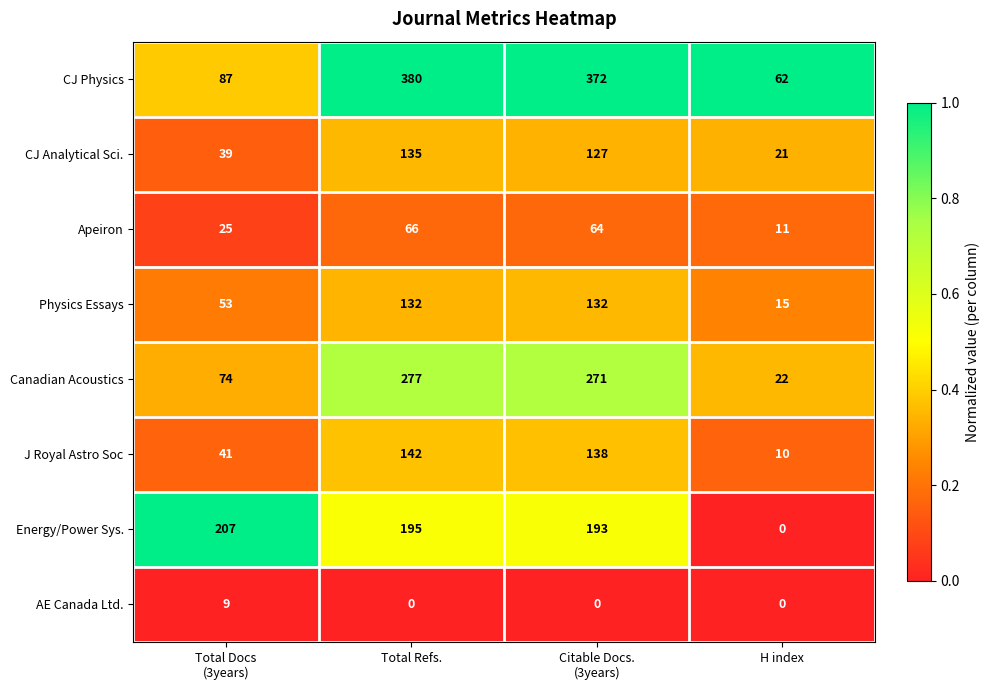

Which series has the largest total across all categories?

CJ Physics